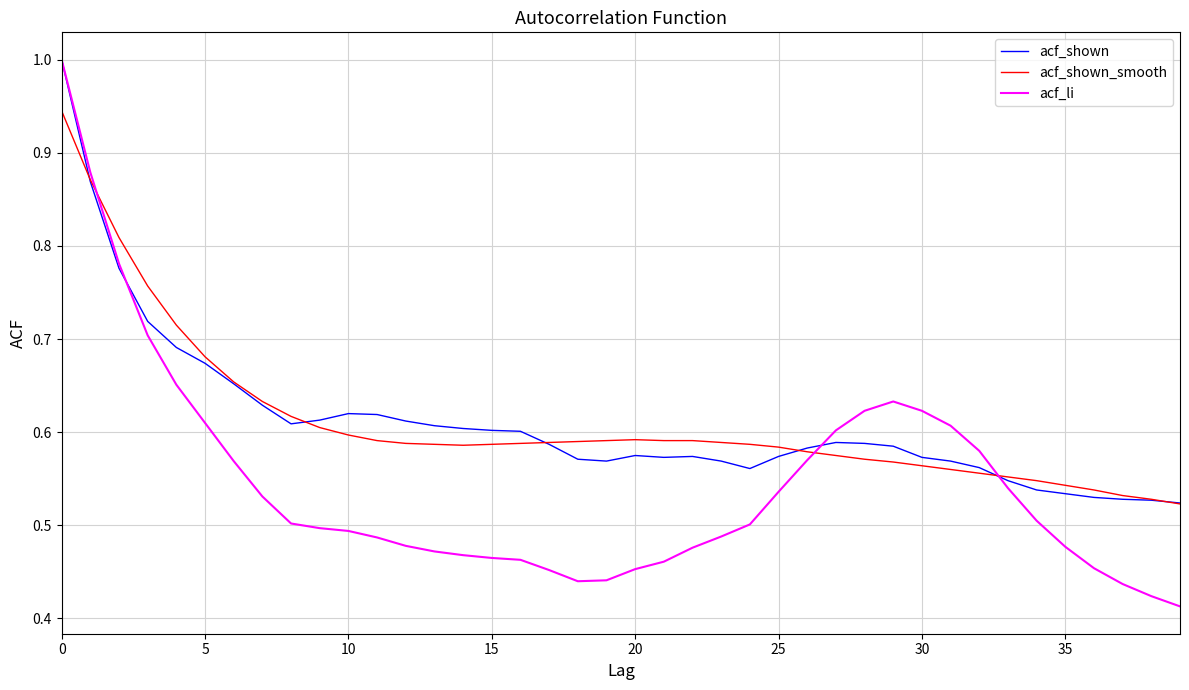

Which series has the widest spread of values?

acf_li